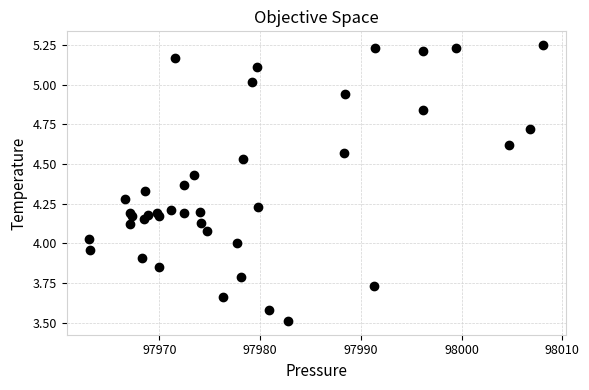

What is the range of Y values (max minus min)?

1.7